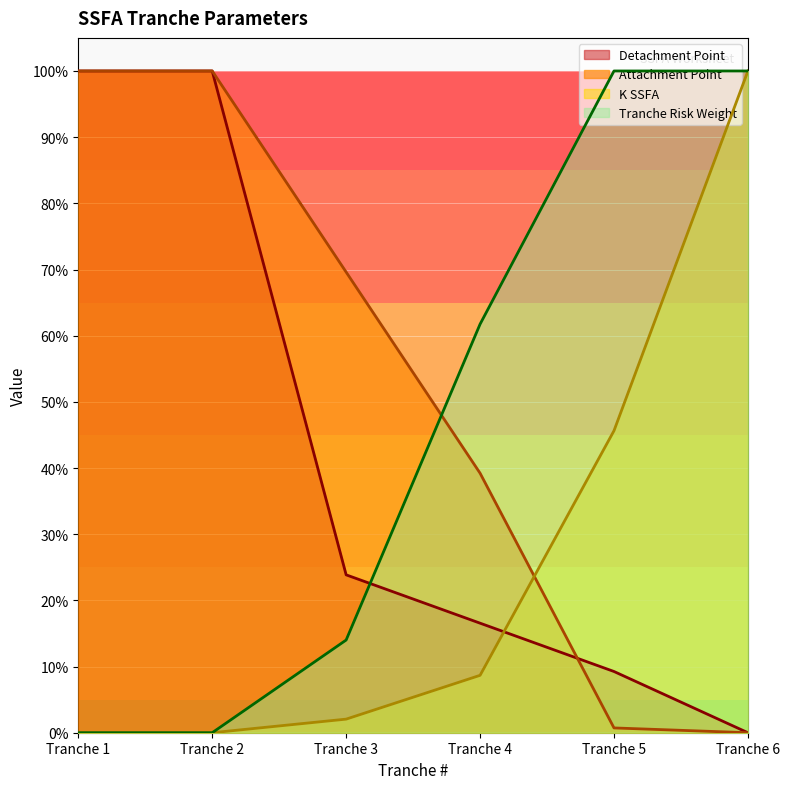

Between Tranche 1 and Tranche 6, which series saw the biggest shift?

Attachment Point